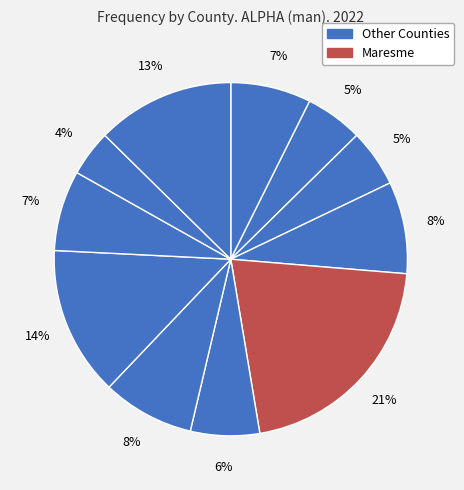

How many slices are in this pie chart?

11